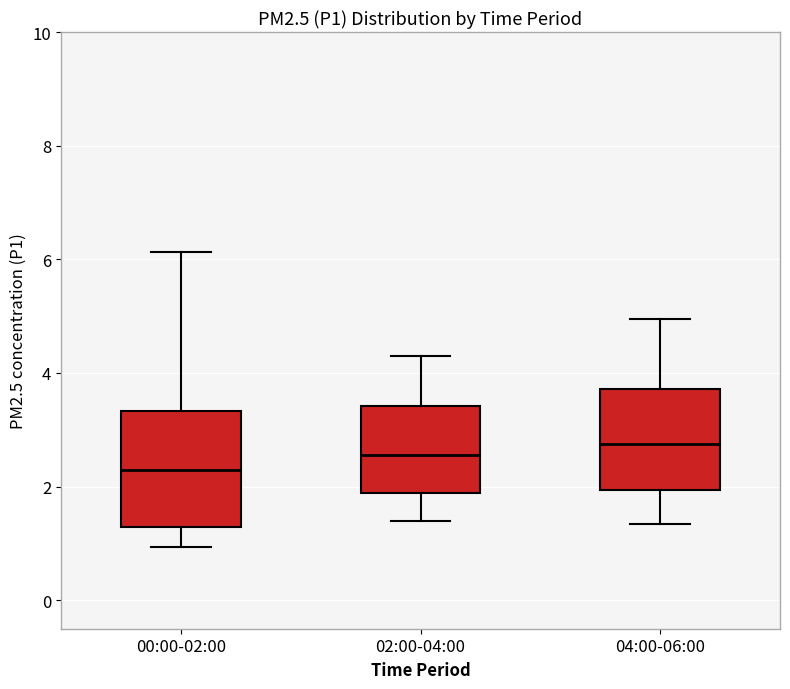

Which box has the highest median line?

04:00-06:00